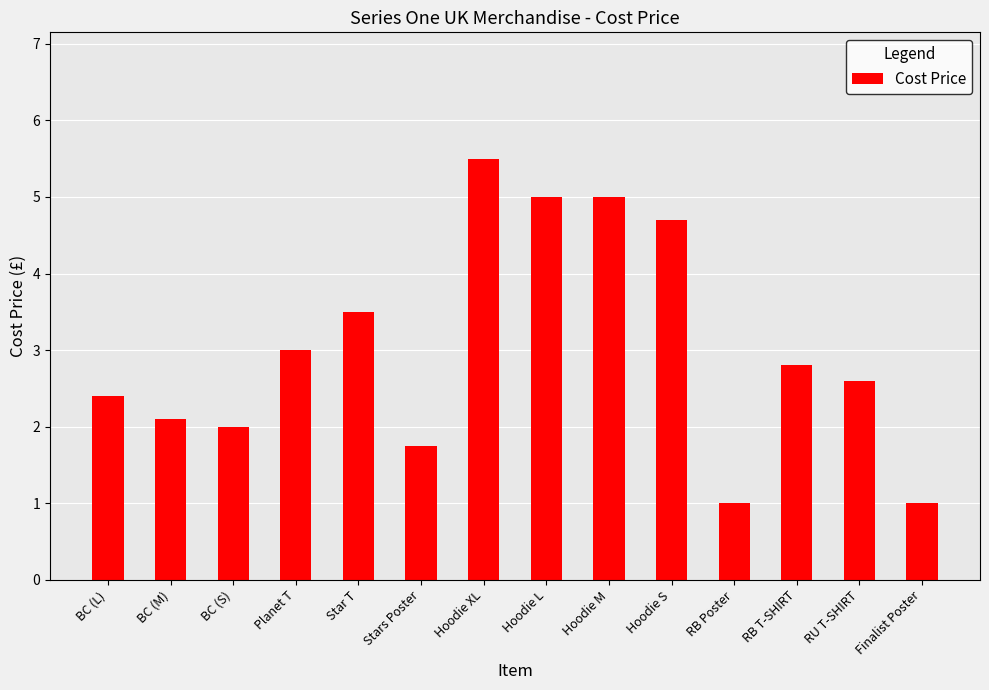

What is the label of the 3rd bar from the right?

RB T-SHIRT